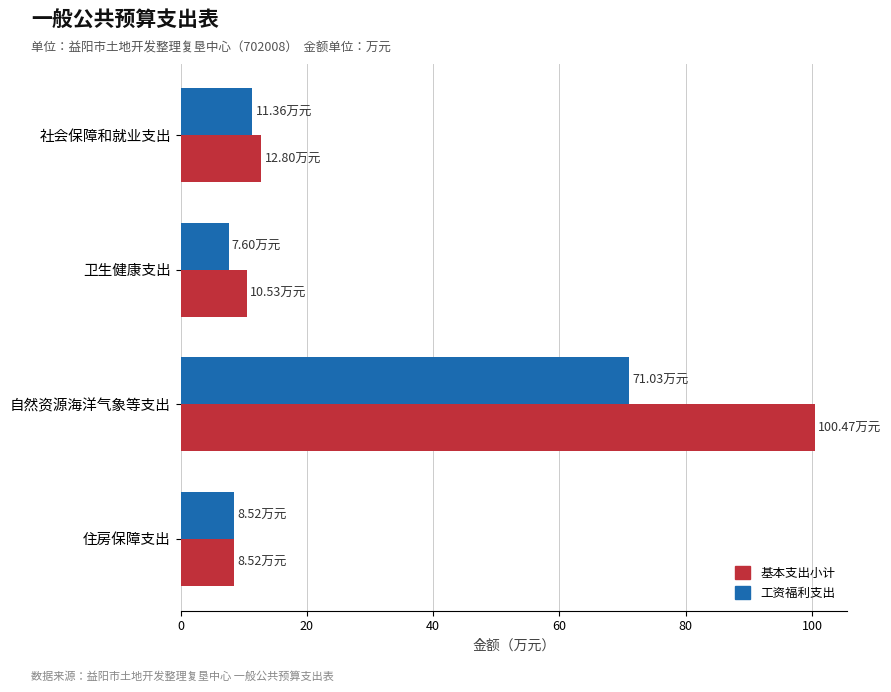

What is the difference between the maximum and second lowest values in the 基本支出小计 series?

89.9